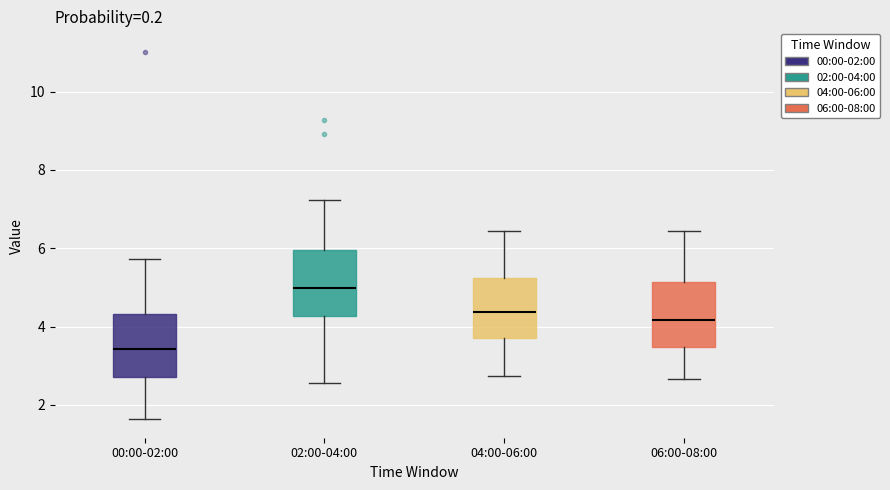

Where does the upper whisker of the box for 02:00-04:00 end on the y-axis? The values are not printed on the chart, so give them approximately, as read against the axis.

7.2